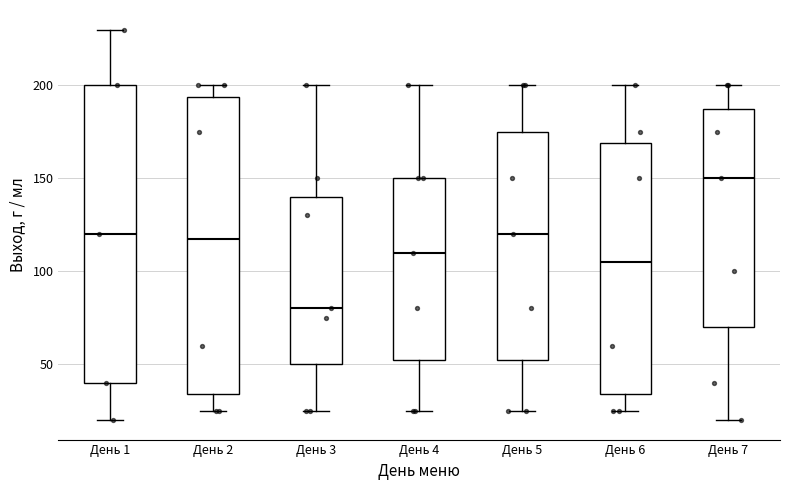

Where does the median line of the box for День 3 sit on the y-axis? The values are not printed on the chart, so give them approximately, as read against the axis.

80